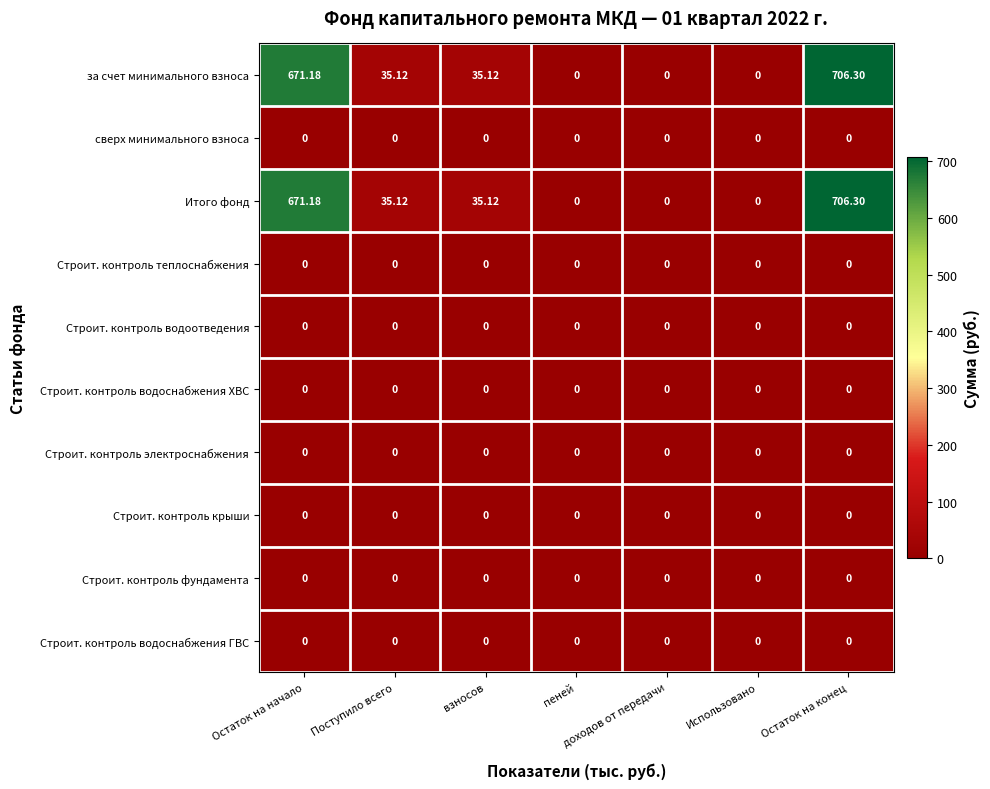

Which series has the largest total across all categories?

за счет минимального взноса